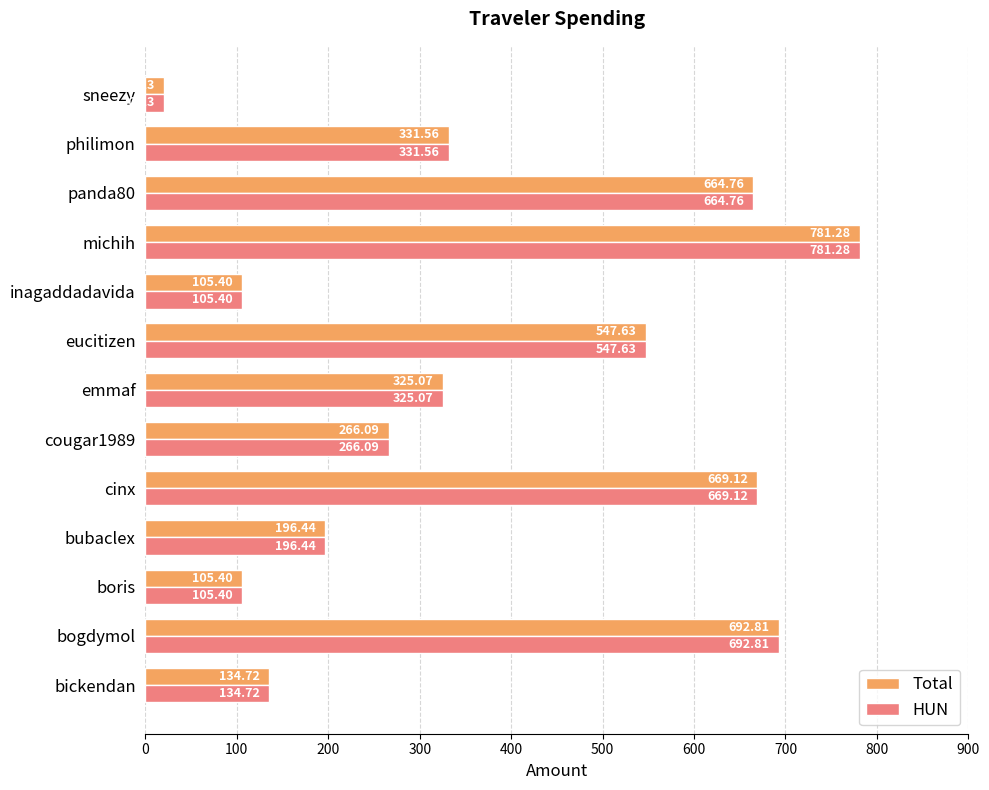

Is the value of Total at boris greater than the value of HUN at emmaf?

No